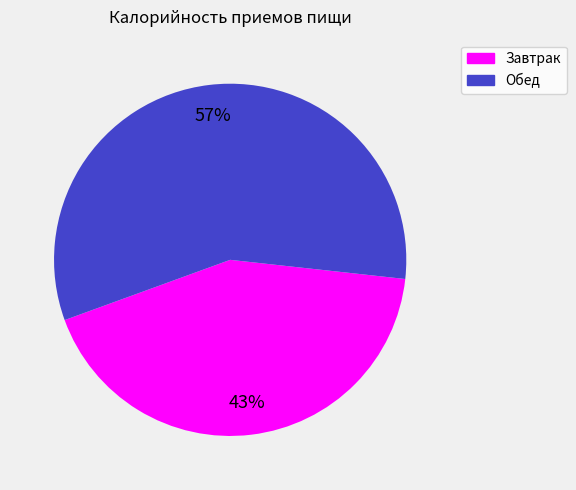

Does any single category account for the majority?

Yes